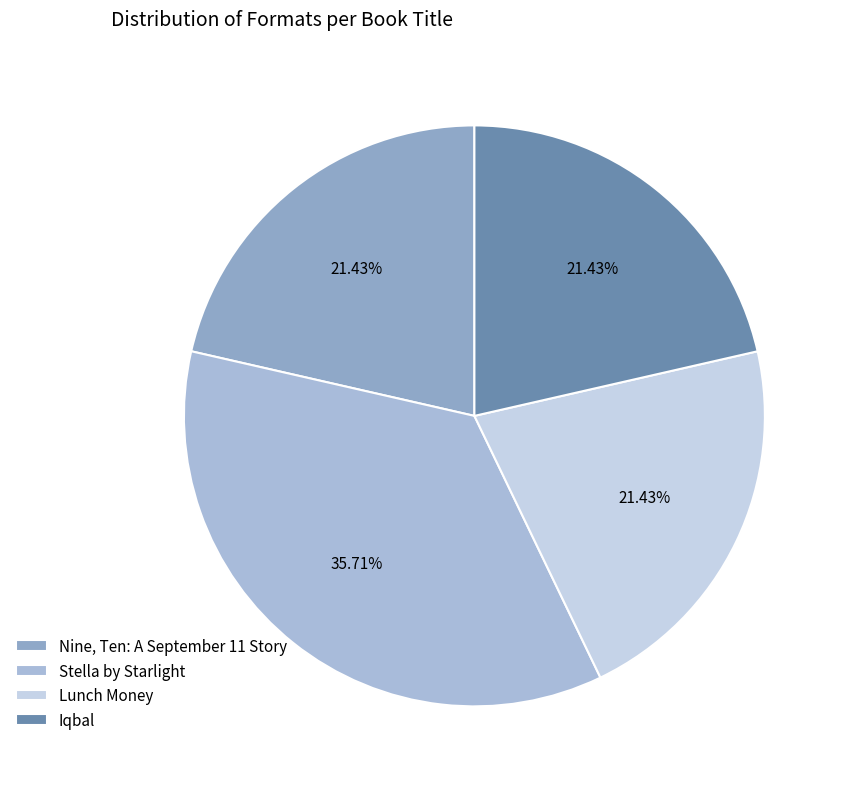

How many slices are in this pie chart?

4